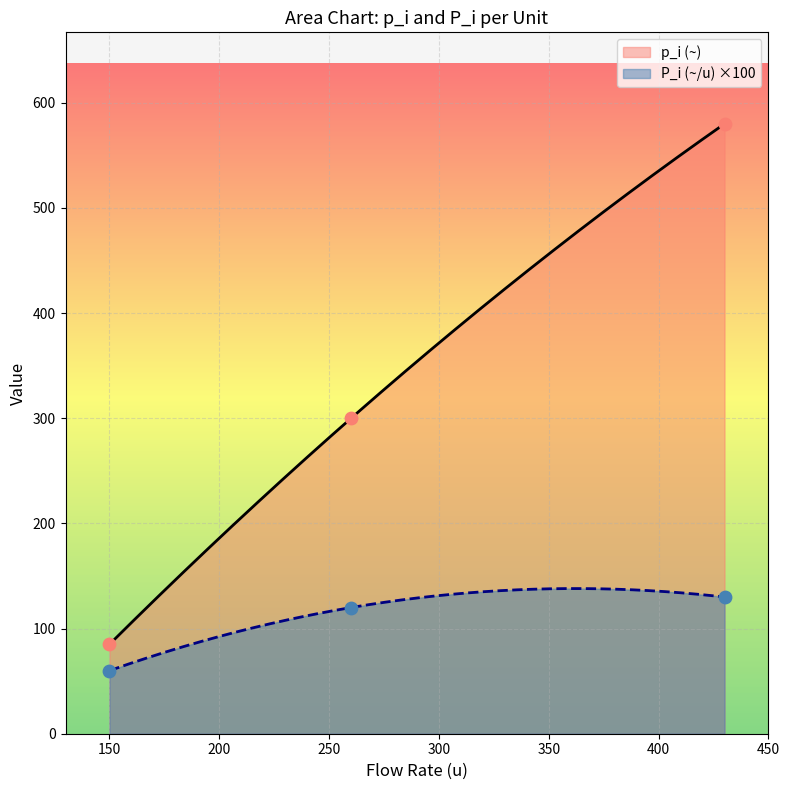

True or false: P_i (~/u) ×100 and p_i (~) cross at least once.

False